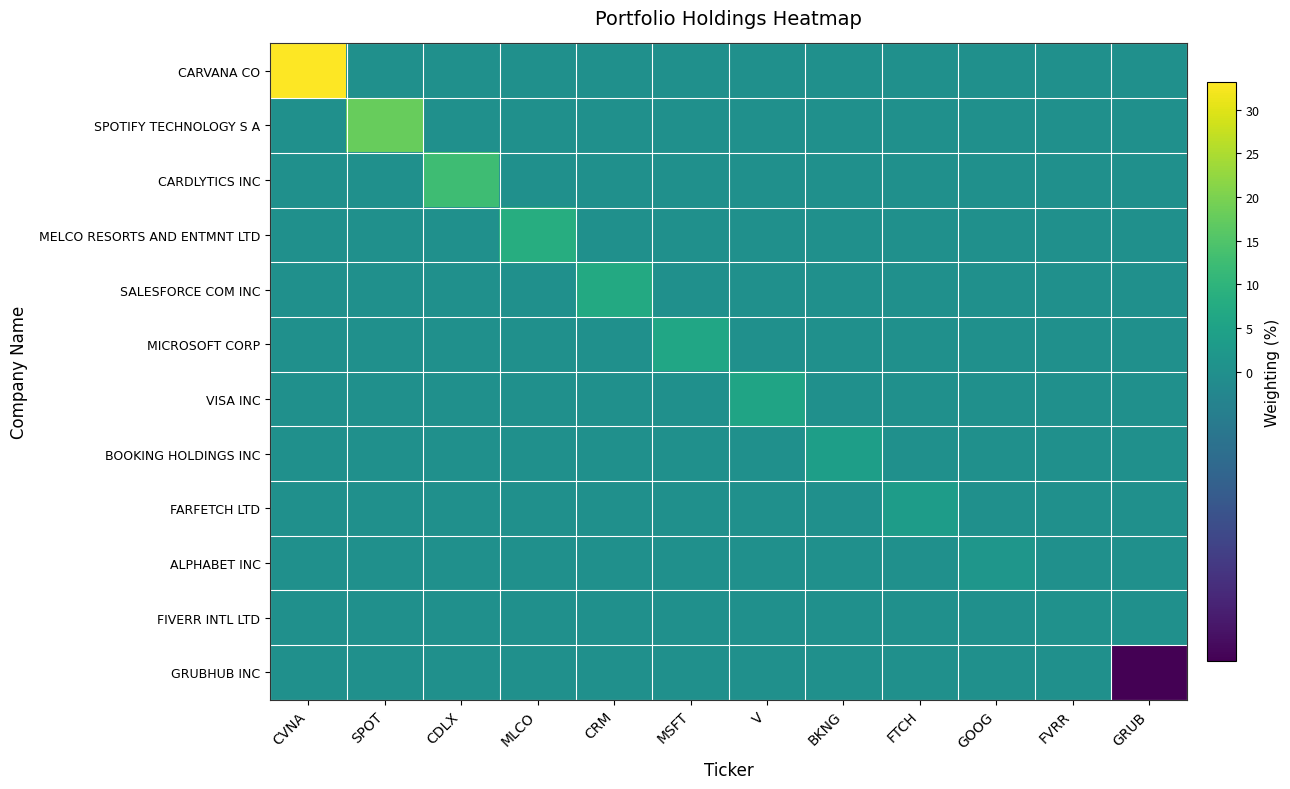

At how many categories does at least one series exceed 22?

1